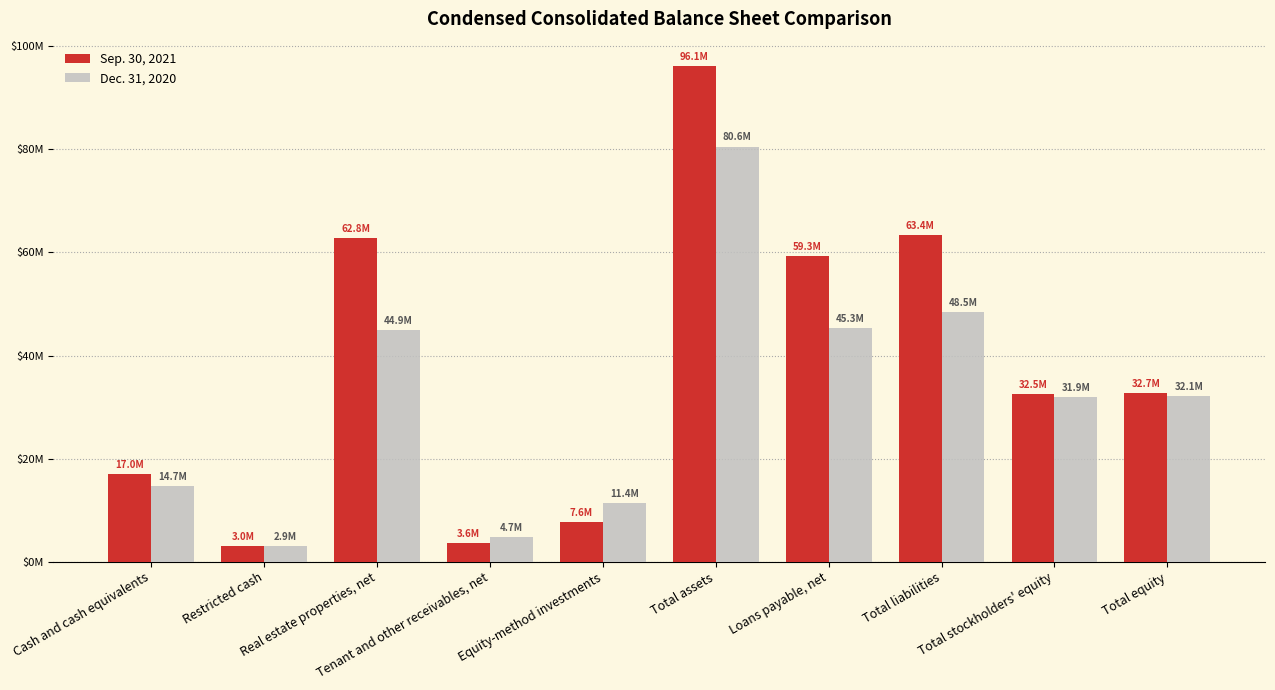

Does the chart contain any negative values?

No